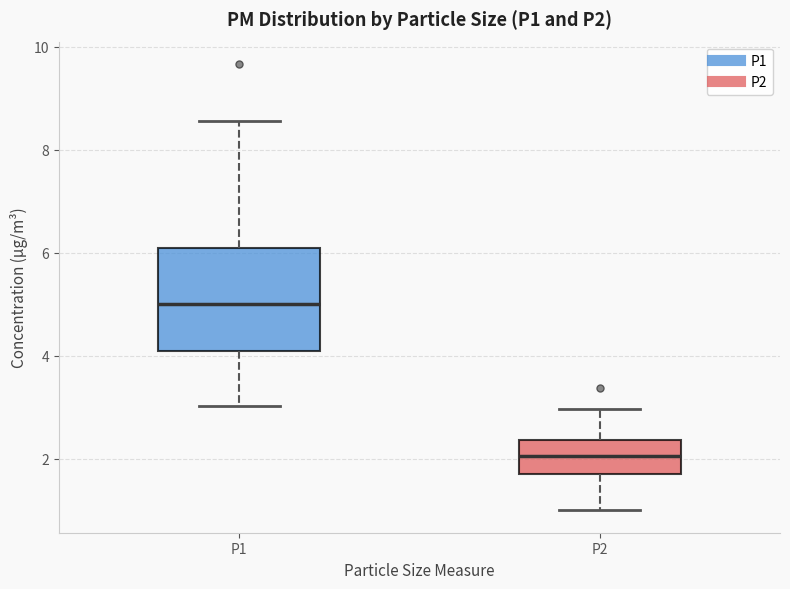

Where is the upper edge of the box for P1 on the y-axis? The values are not printed on the chart, so give them approximately, as read against the axis.

6.0